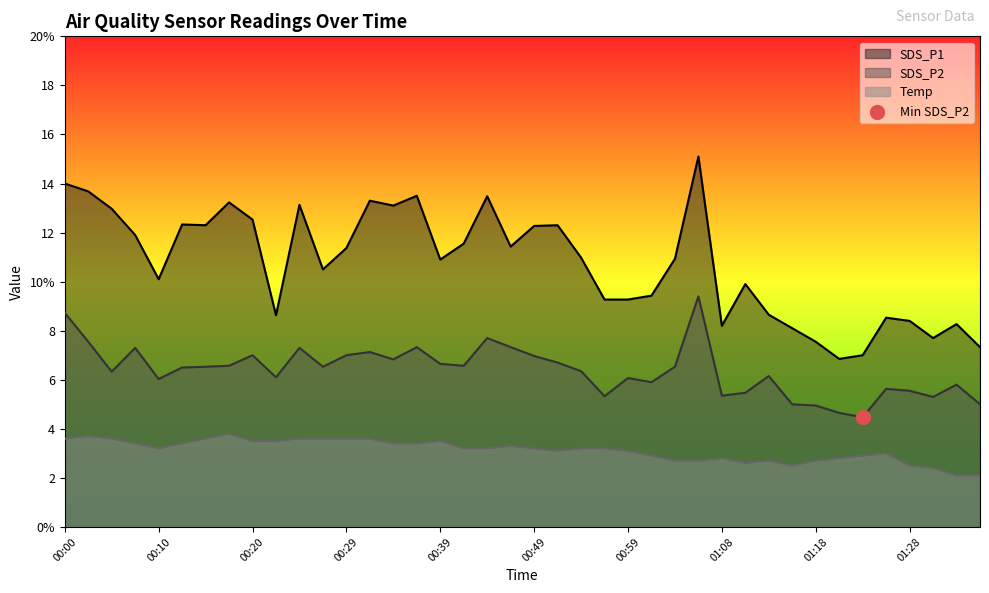

What are all the series names shown in the legend?

SDS_P1, SDS_P2, Temp